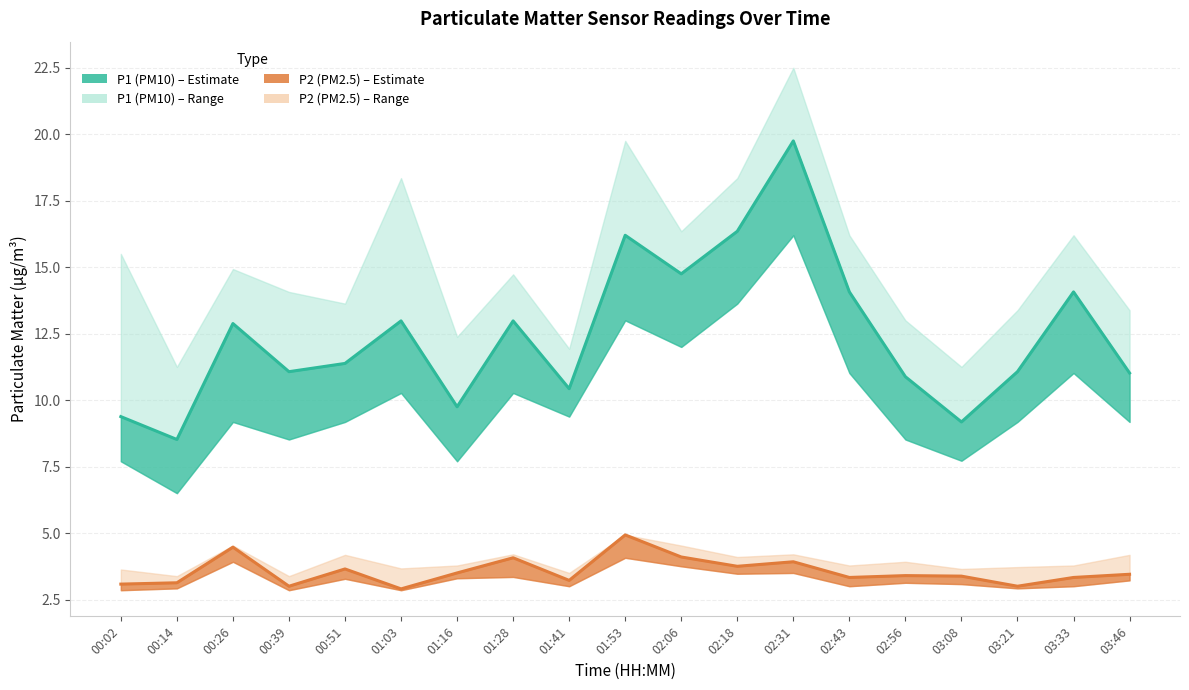

At which category does P1 (PM10) line reach its first local peak?

00:26